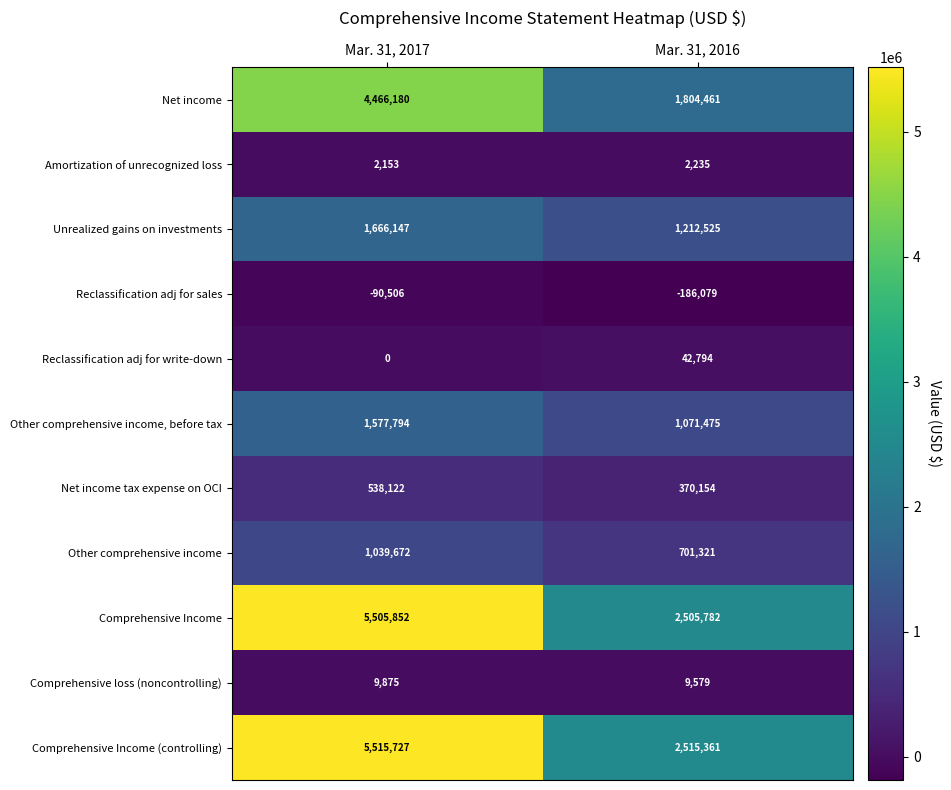

At how many categories does at least one series exceed 5248656?

1